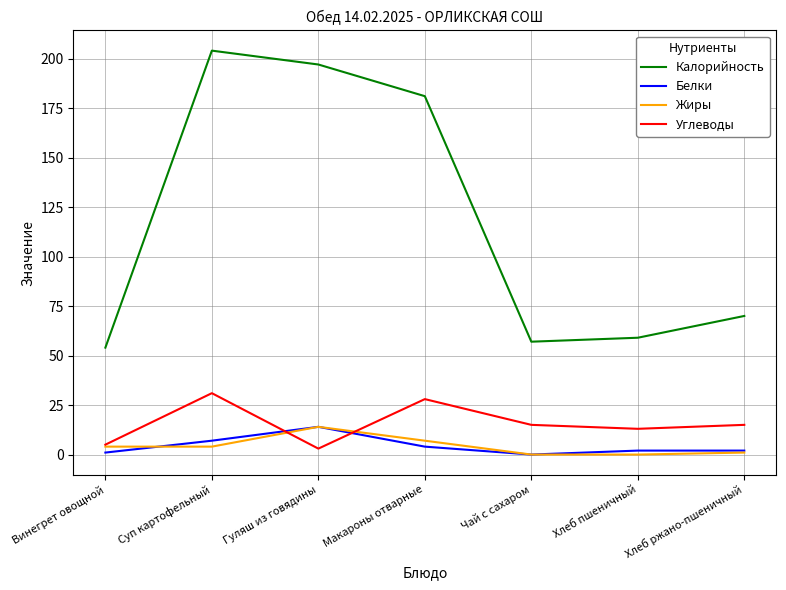

What is the total value across all series at Хлеб пшеничный?

74